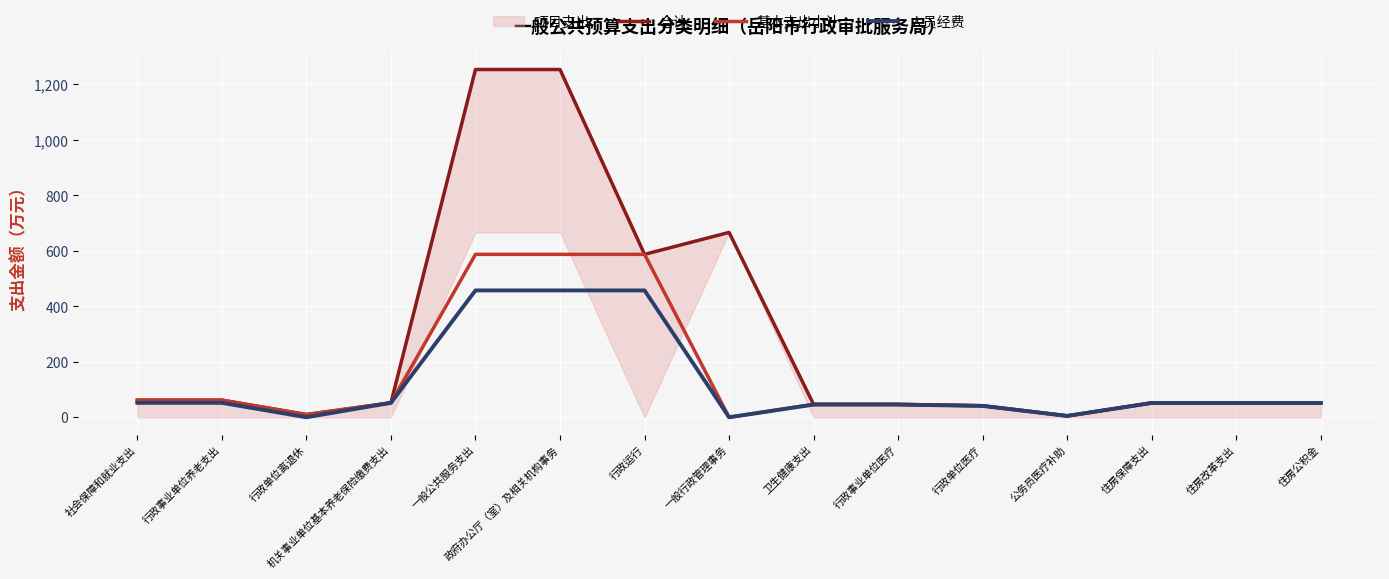

At which category is the sum across all series the highest?

一般公共服务支出